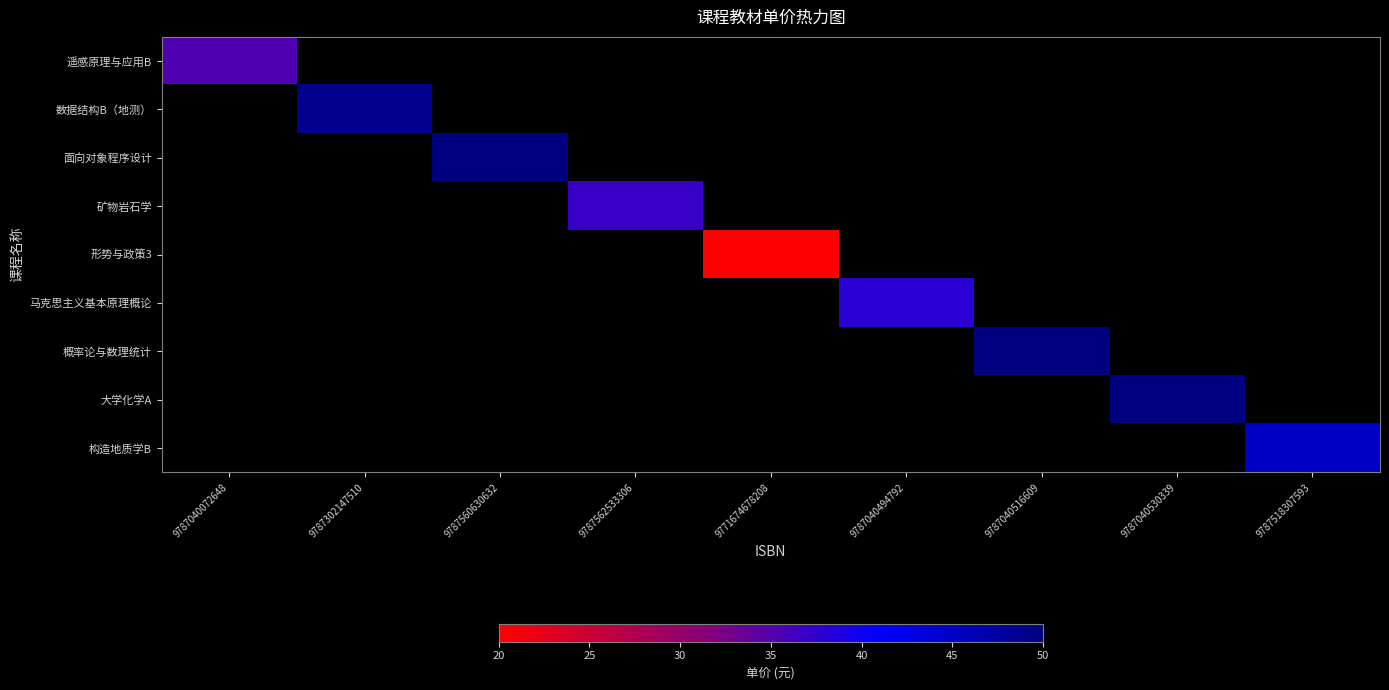

How many positive values does the 矿物岩石学 series have?

1